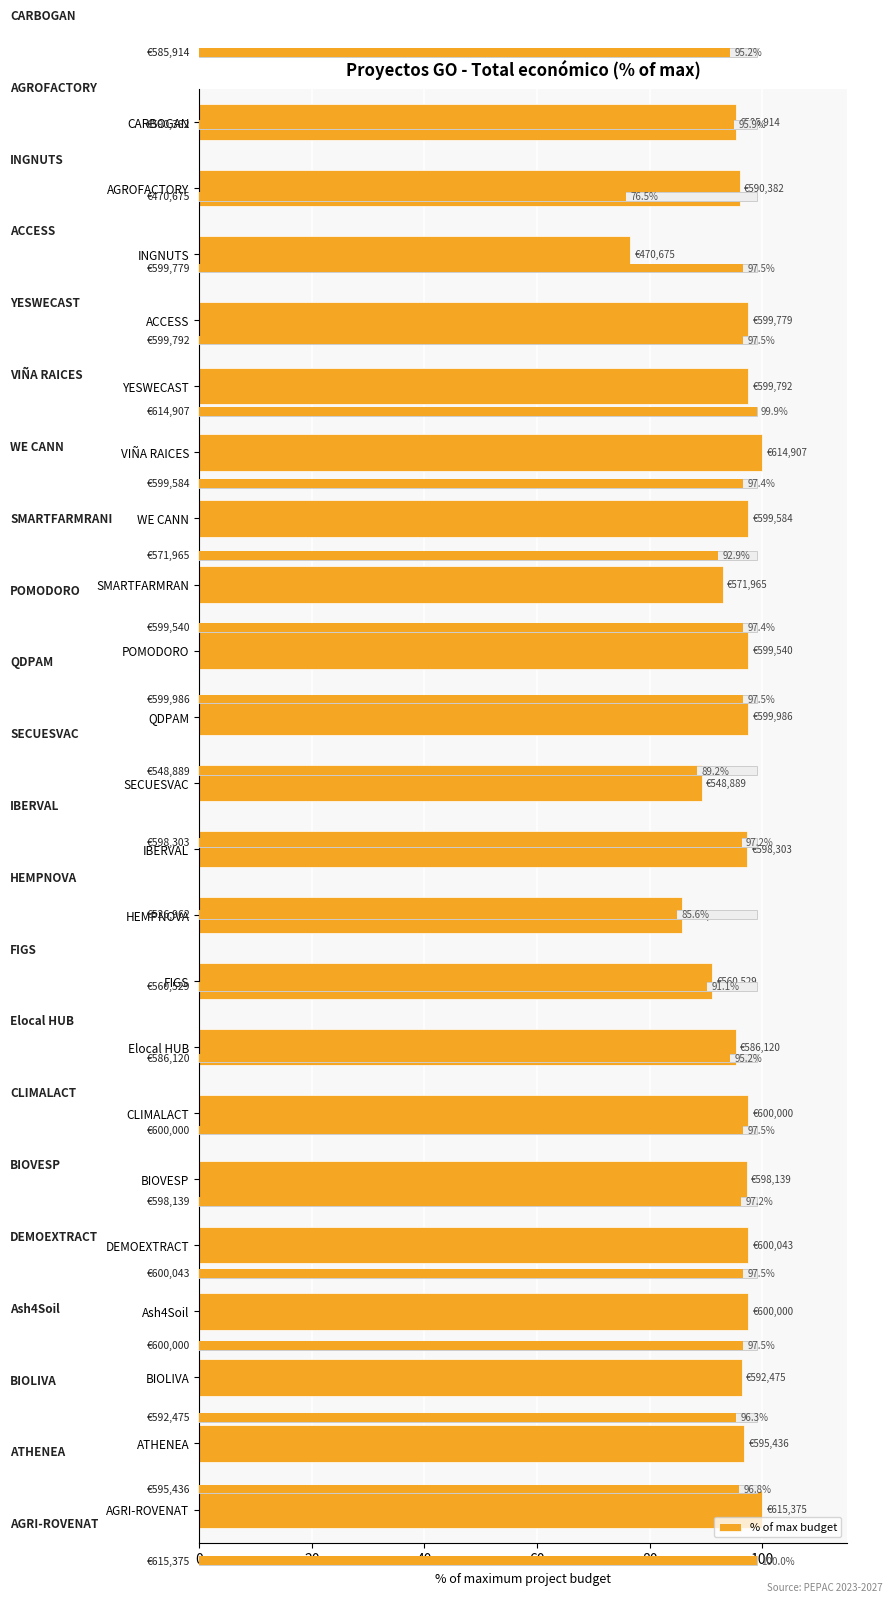

How many categories are shown in the chart?

22